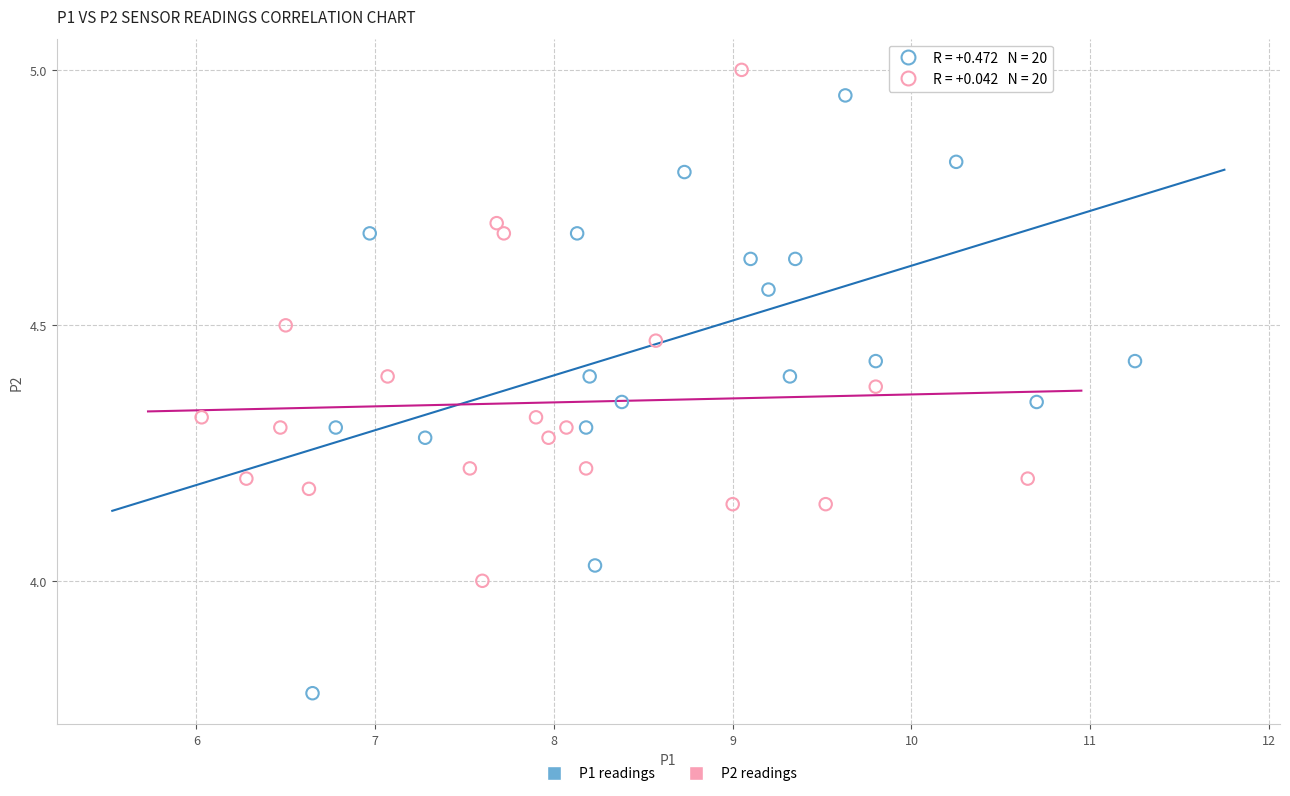

Which series contains the lowest Y value?

P1 readings